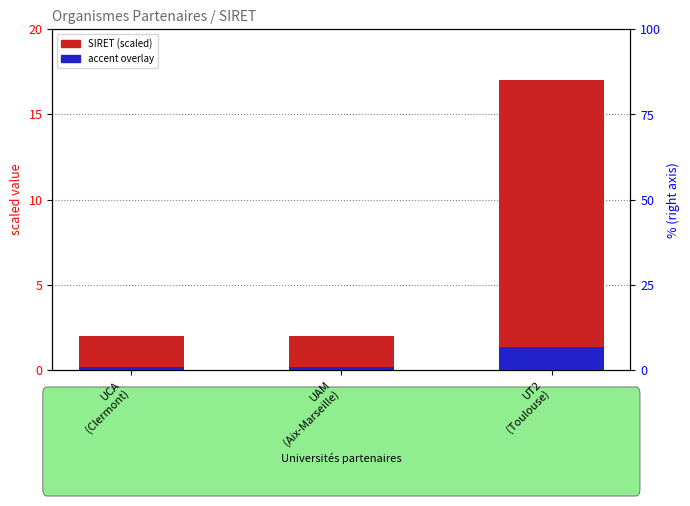

What is the label of the 2nd bar from the left?

UAM
(Aix-Marseille)